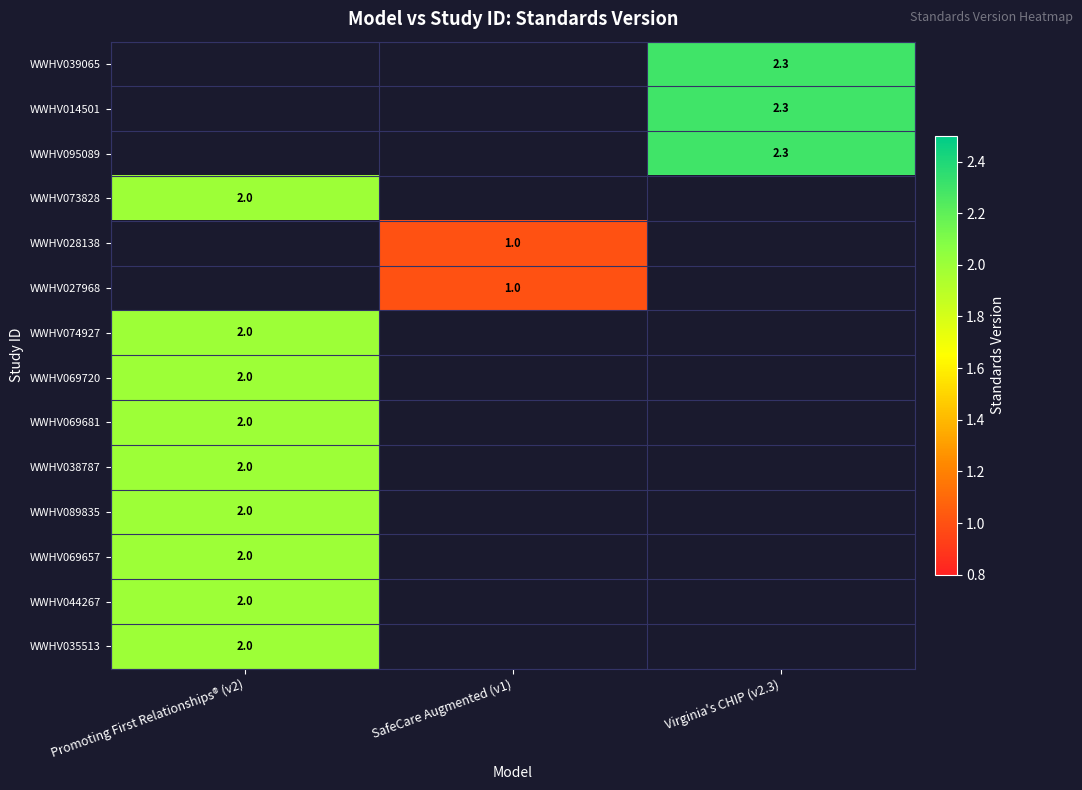

Rank the series at Virginia's CHIP (v2.3) from lowest to highest value.

WWHV039065, WWHV014501, WWHV095089, WWHV073828, WWHV028138, WWHV027968, WWHV074927, WWHV069720, WWHV069681, WWHV038787, WWHV089835, WWHV069657, WWHV044267, WWHV035513